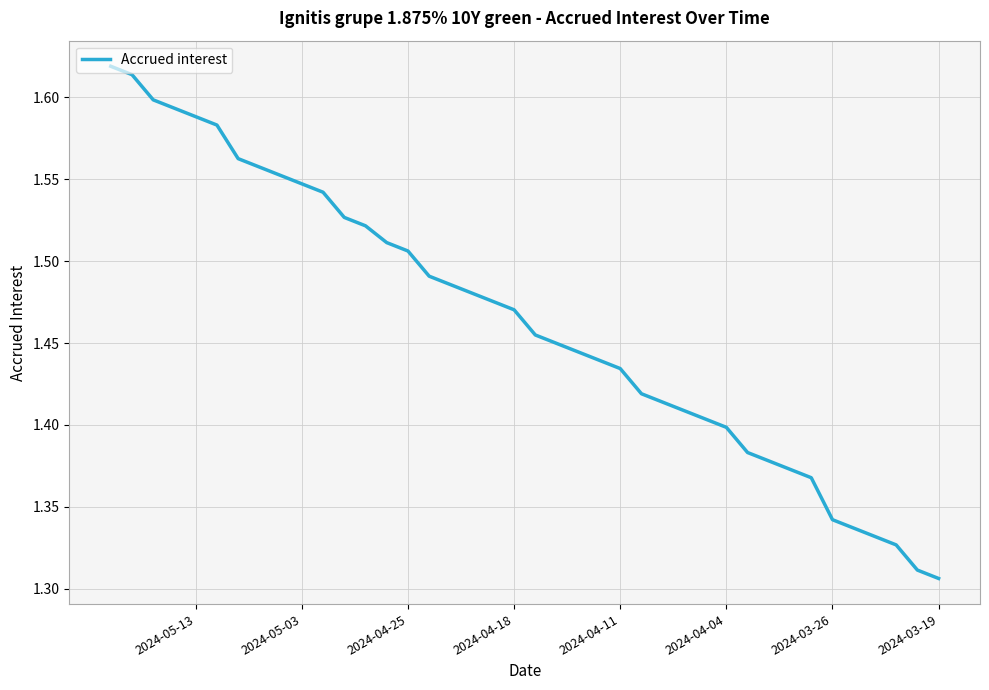

What is the greatest value displayed?

1.6